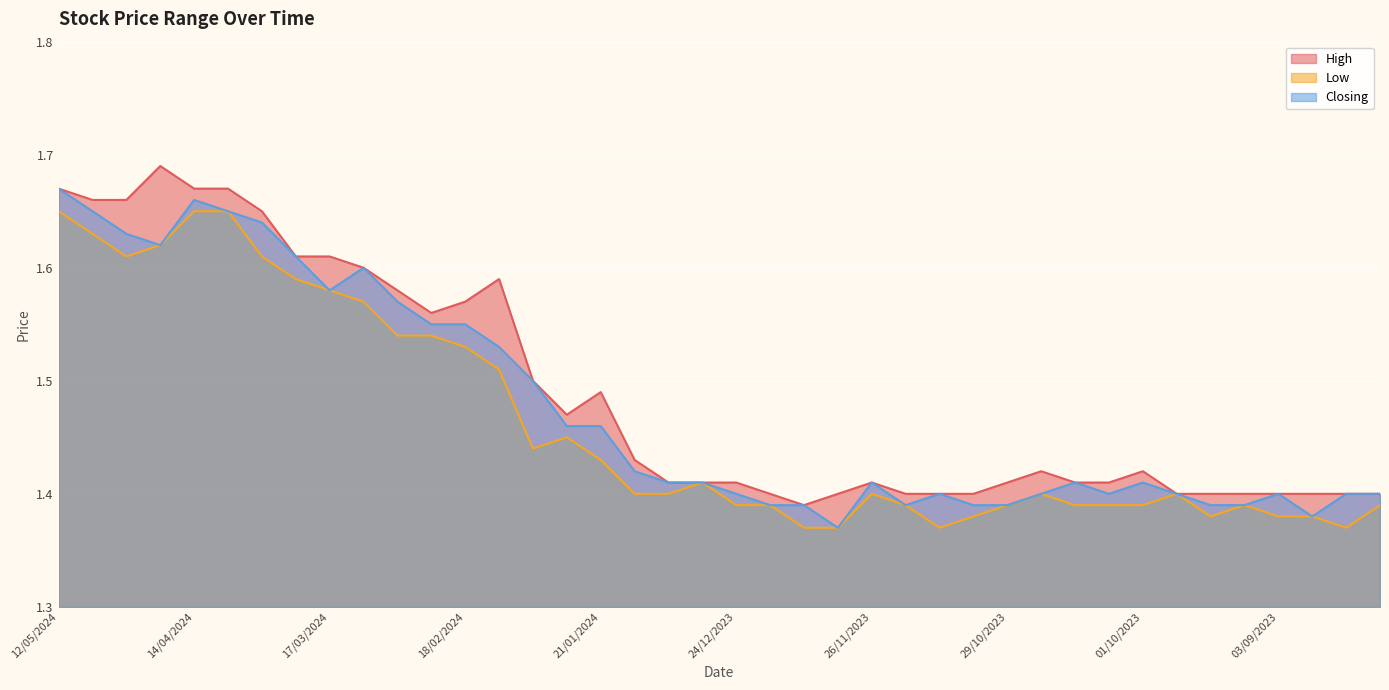

What is the sum of all High values?

59.6